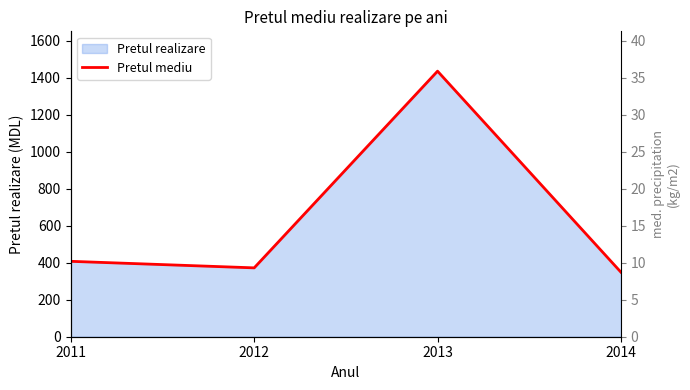

Which has a higher value, 2012 or 2011?

2011